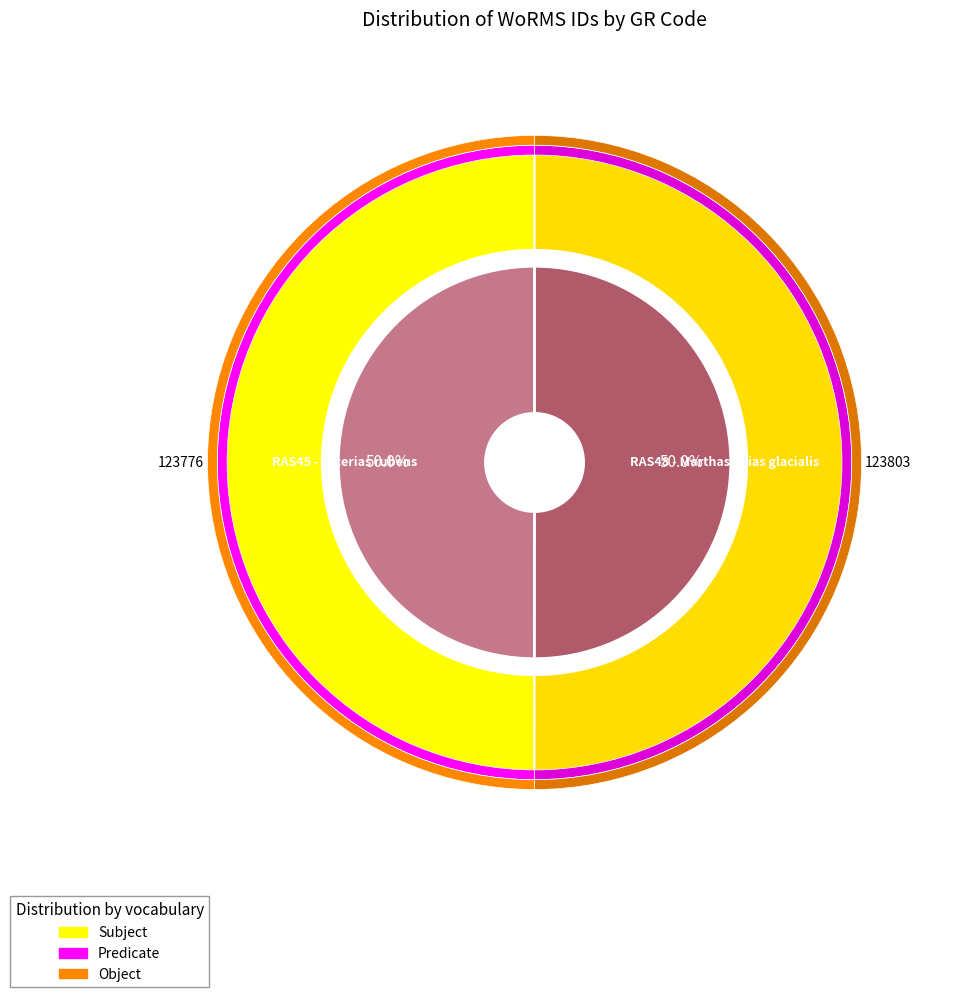

Count the number of slices in the pie.

2